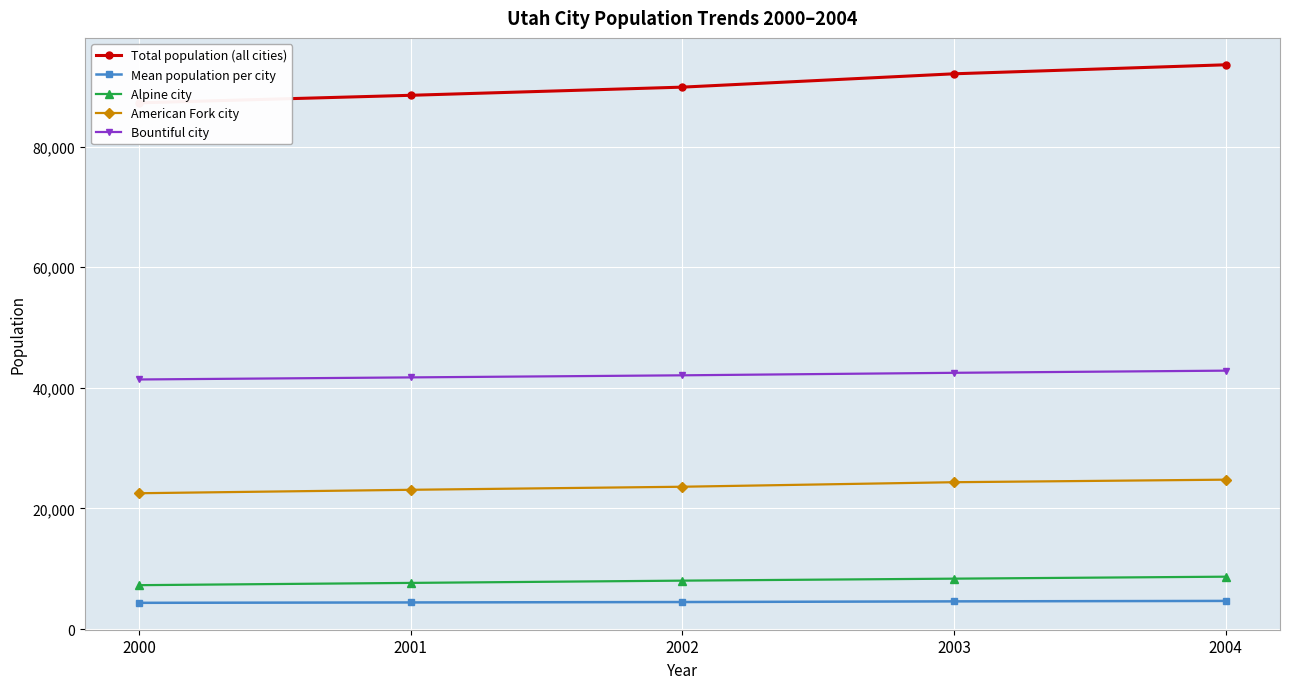

Which series has the largest total across all categories?

Total population (all cities)